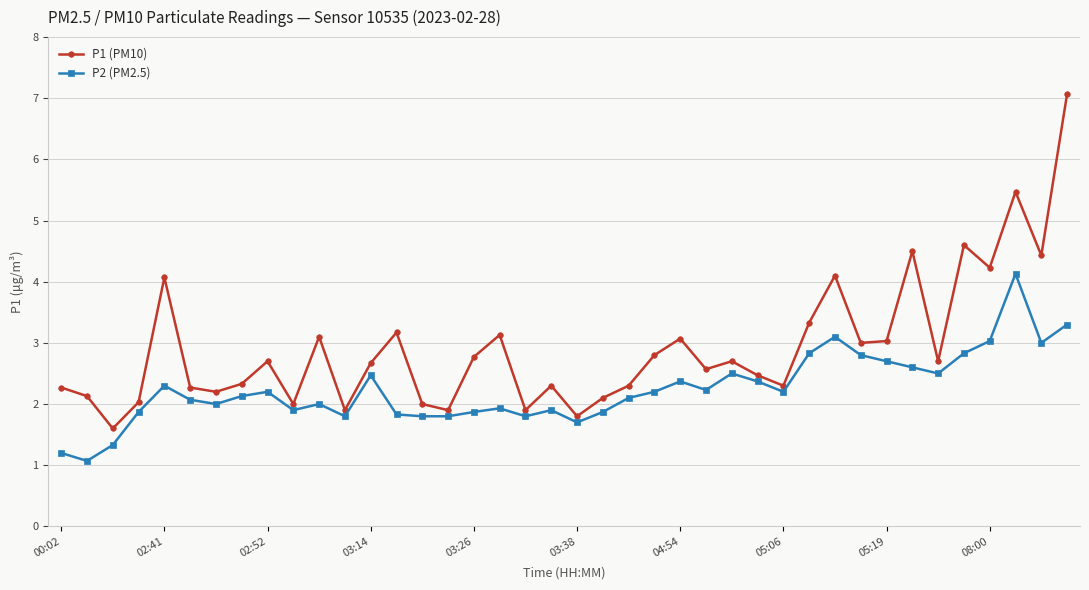

How many interior local valleys does the P1 (PM10) series have?

13